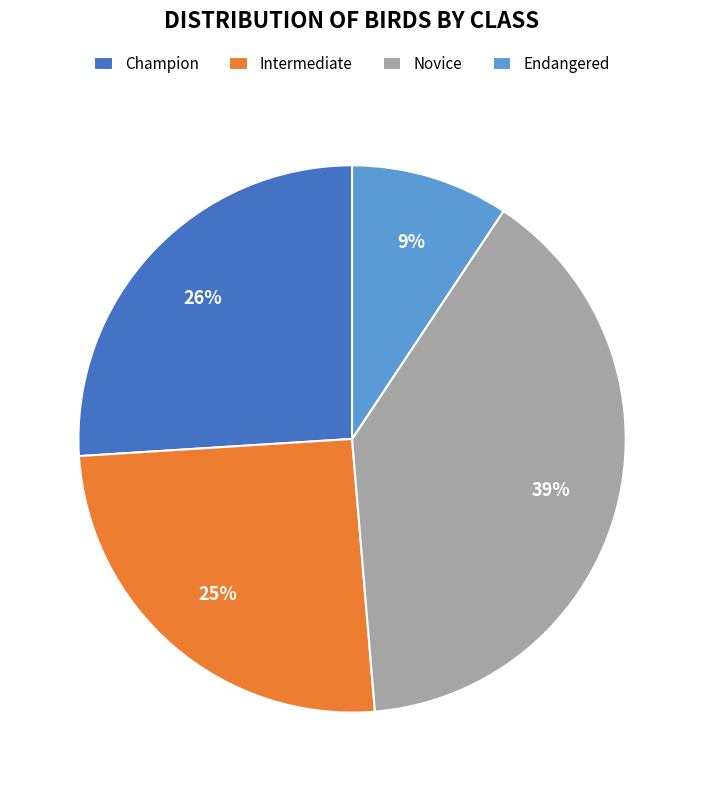

What is the ratio of the value at Champion to the value at Intermediate?

1.0